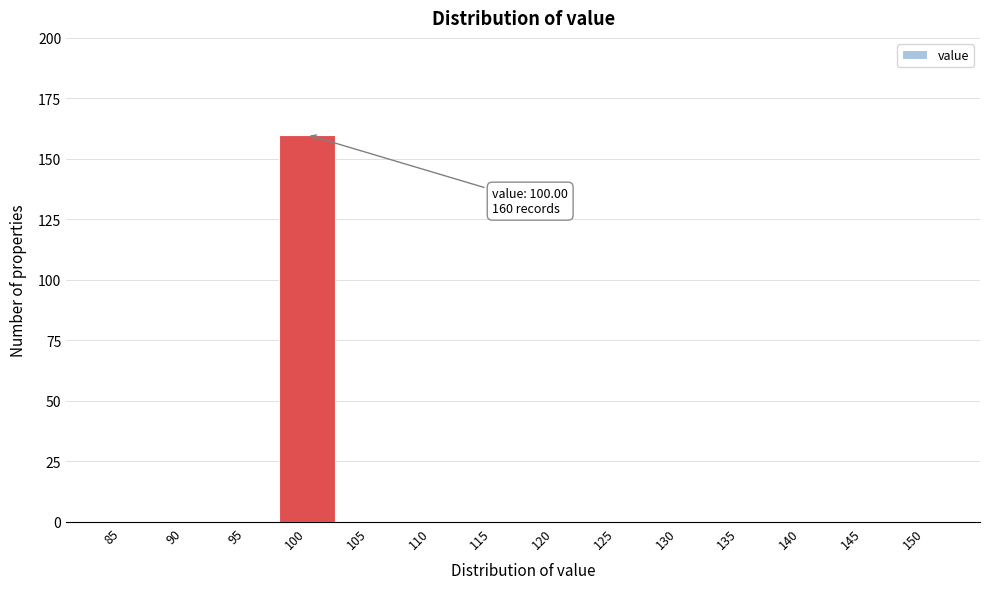

Reading left to right, list all the values displayed in this chart.

85=0	90=0	95=0	100=160	105=0	110=0	115=0	120=0	125=0	130=0	135=0	140=0	145=0	150=0